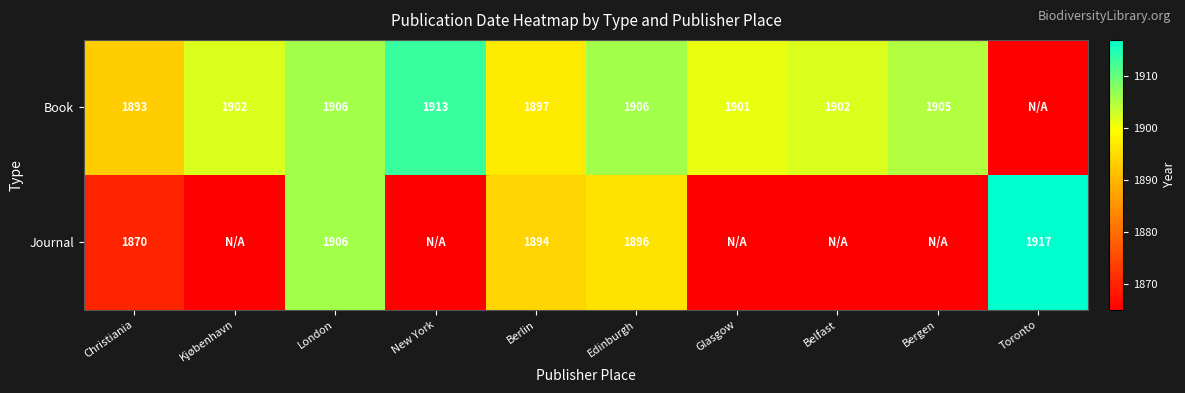

The Book series shows 659 at Berlin. True or false?

False